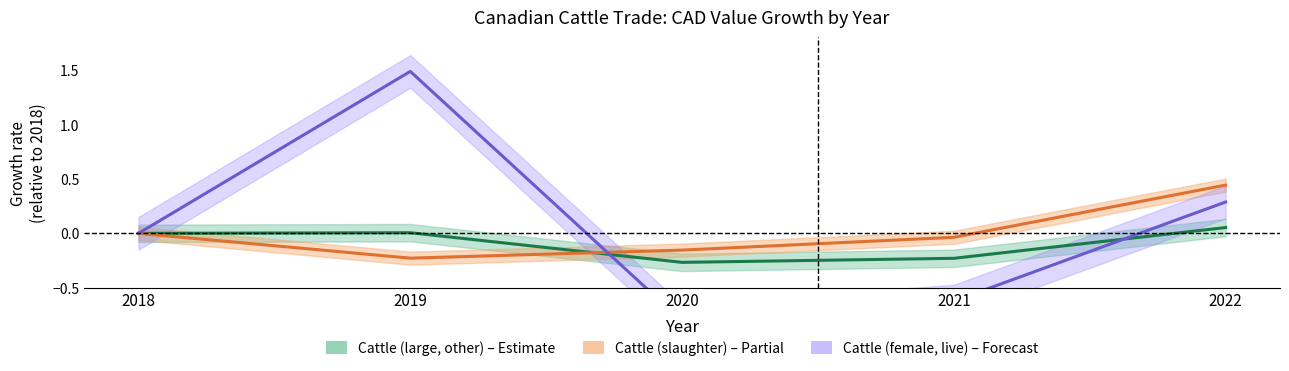

How many categories are shown in the chart?

5